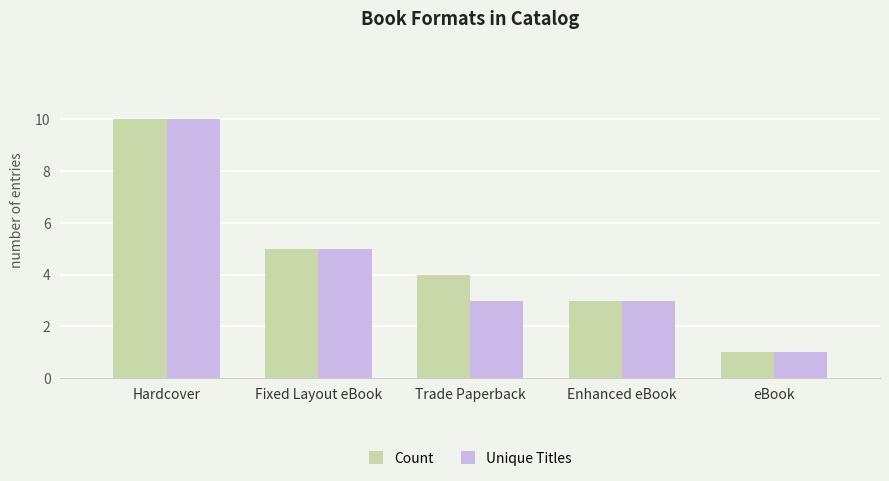

What is the sum of all Count values?

23